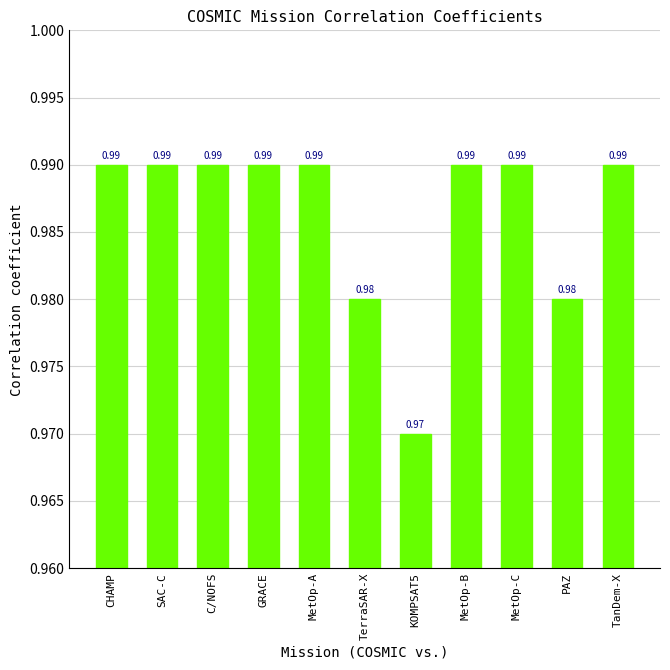

What is the label of the 4th bar from the left?

GRACE